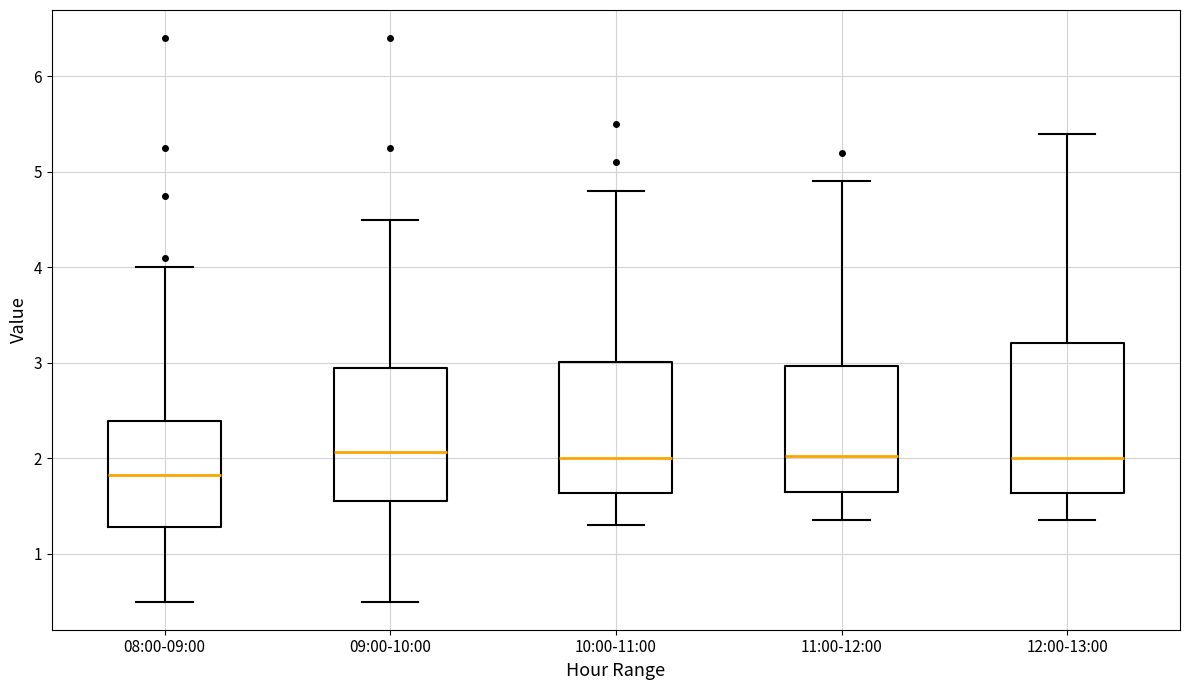

Reading left to right, transcribe this box plot: for each box, give where its median line is, the range the box spans, and where its two whiskers end, as read against the y-axis. The values are not printed on the chart, so give them approximately, as read against the axis.

08:00-09:00: median 1.8, box 1.3 to 2.4, whiskers 0.5 to 4.0
09:00-10:00: median 2.1, box 1.6 to 3.0, whiskers 0.5 to 4.5
10:00-11:00: median 2.0, box 1.6 to 3.0, whiskers 1.3 to 4.8
11:00-12:00: median 2.0, box 1.7 to 3.0, whiskers 1.4 to 4.9
12:00-13:00: median 2.0, box 1.6 to 3.2, whiskers 1.4 to 5.4